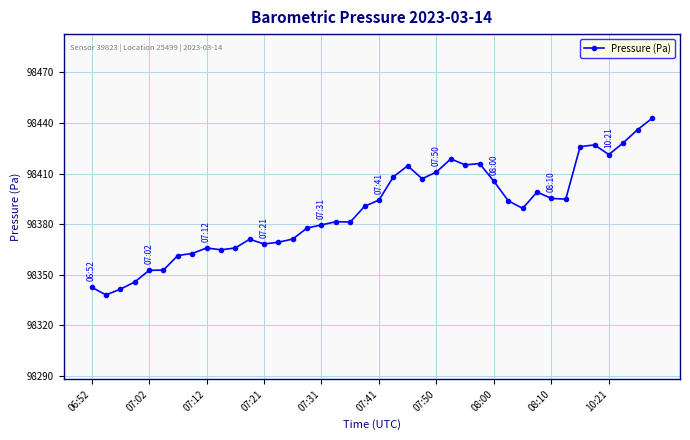

True or false: the data has more than 0 interior local peaks.

True